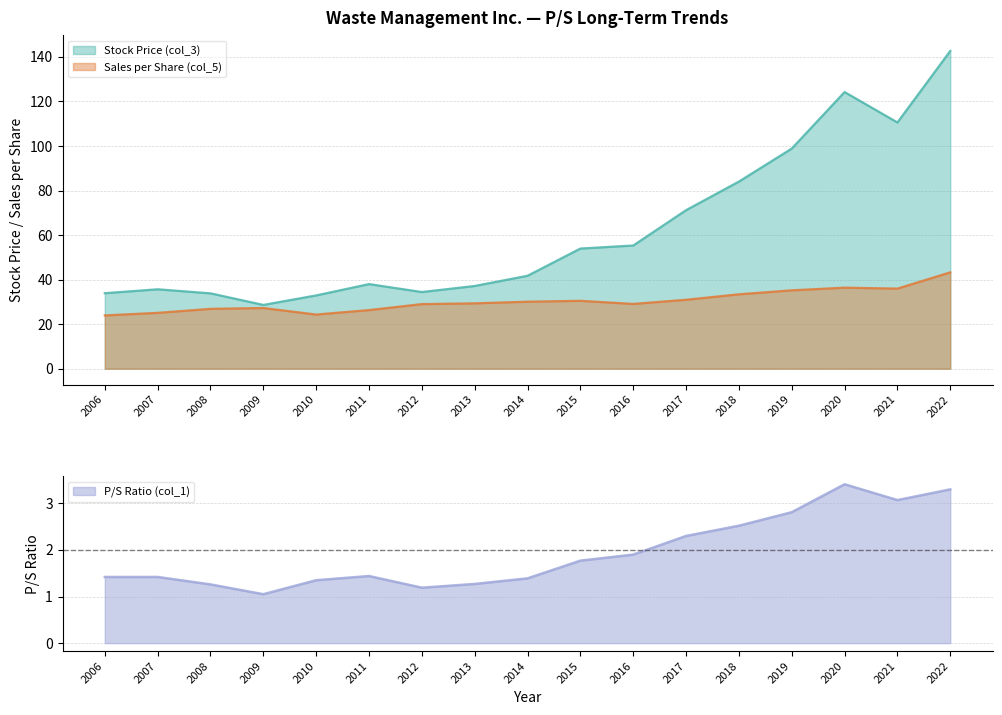

True or false: P/S Ratio (col_1) has more than 1 interior local peaks.

True